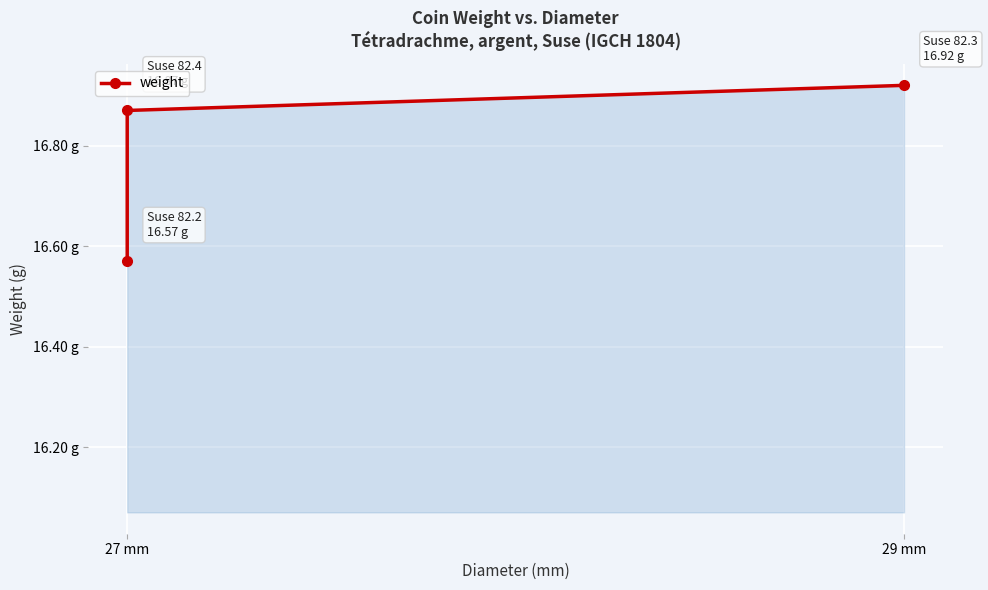

Count the number of data series in this chart.

1